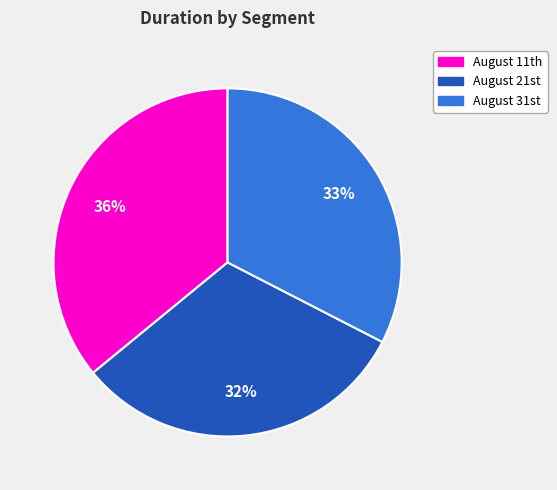

How many slices are in this pie chart?

3